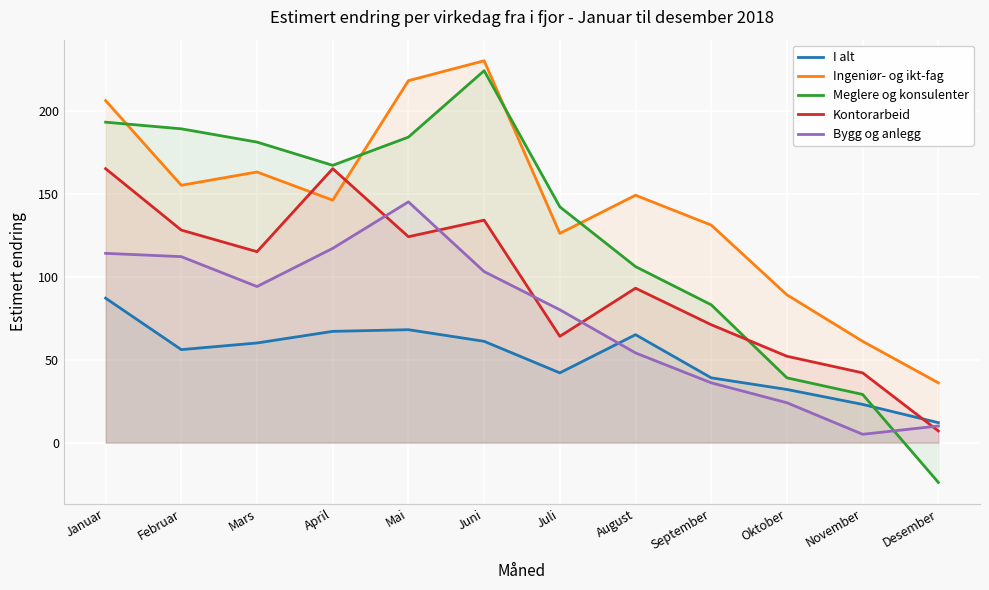

Rank the series by their average value, from highest to lowest.

Ingeniør- og ikt-fag, Meglere og konsulenter, Kontorarbeid, Bygg og anlegg, I alt